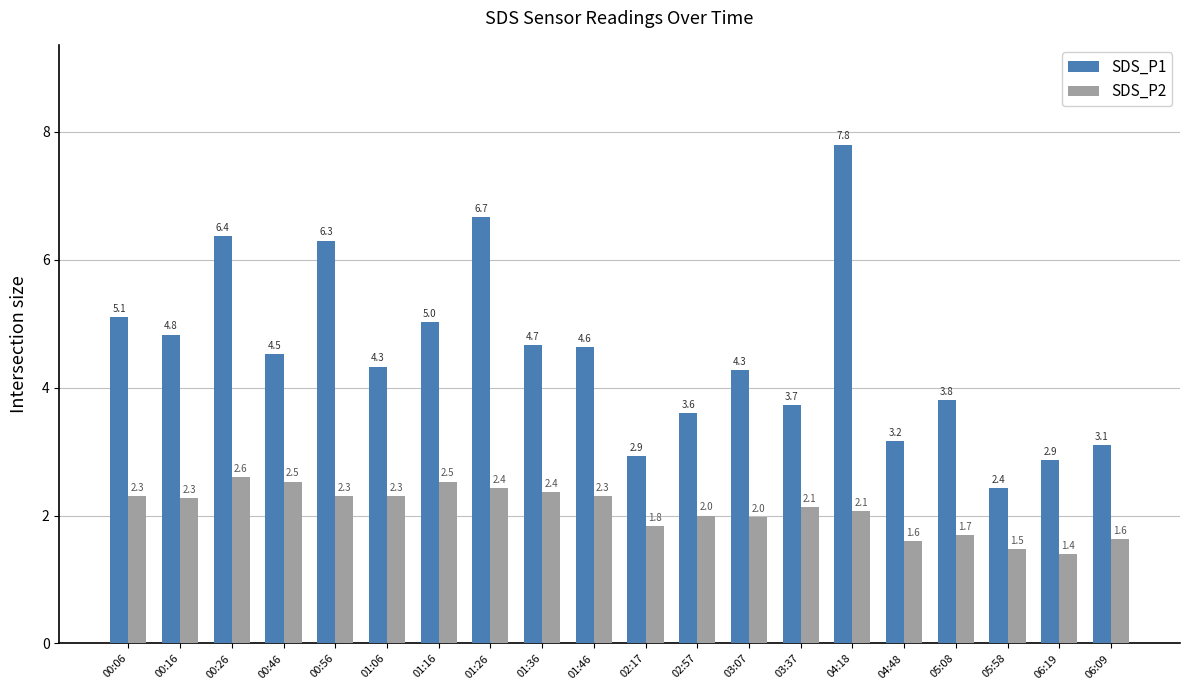

What is the difference between the second highest and minimum values in the SDS_P2 series?

1.1